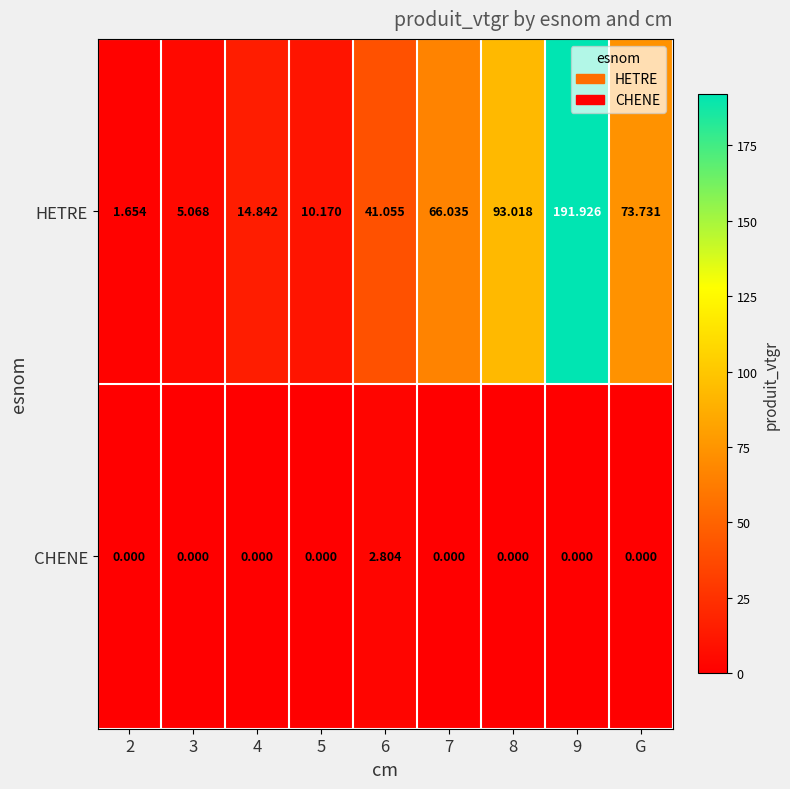

Rank the series by their maximum value, from highest to lowest.

HETRE, CHENE